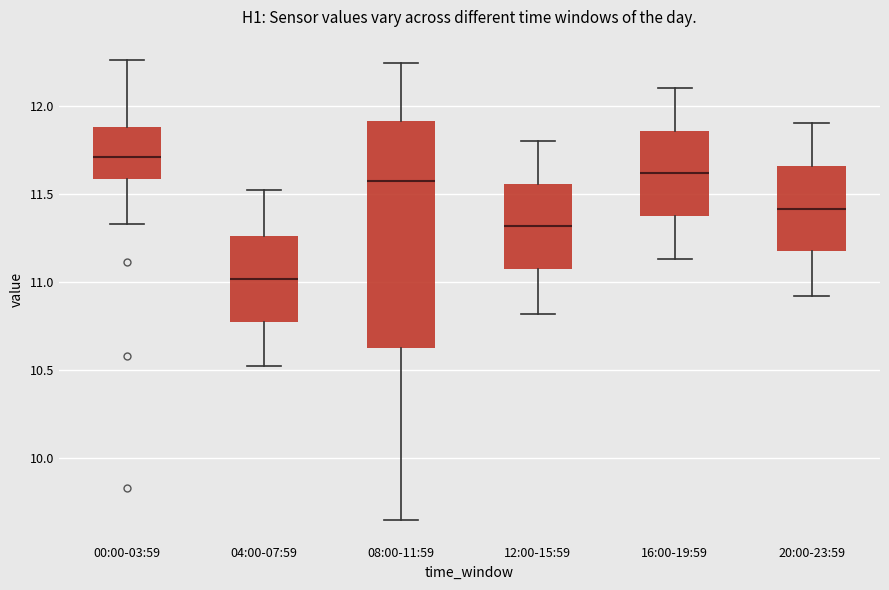

Which box's median line is the highest?

00:00-03:59